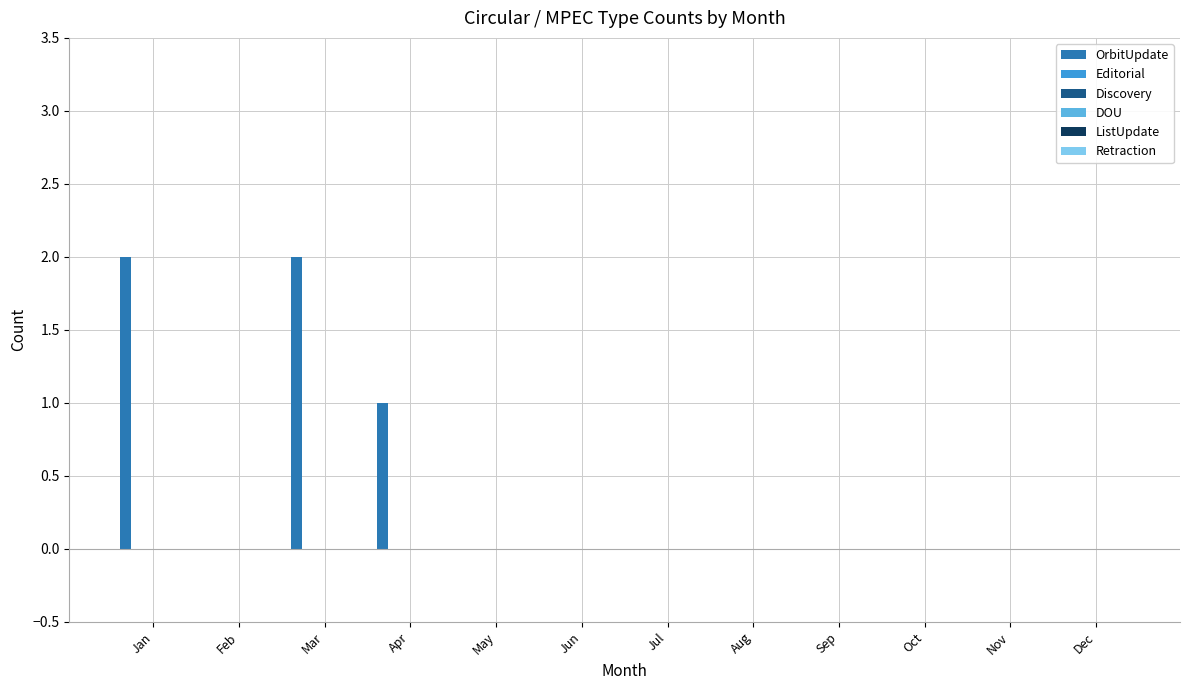

What is the sum of all values?

5